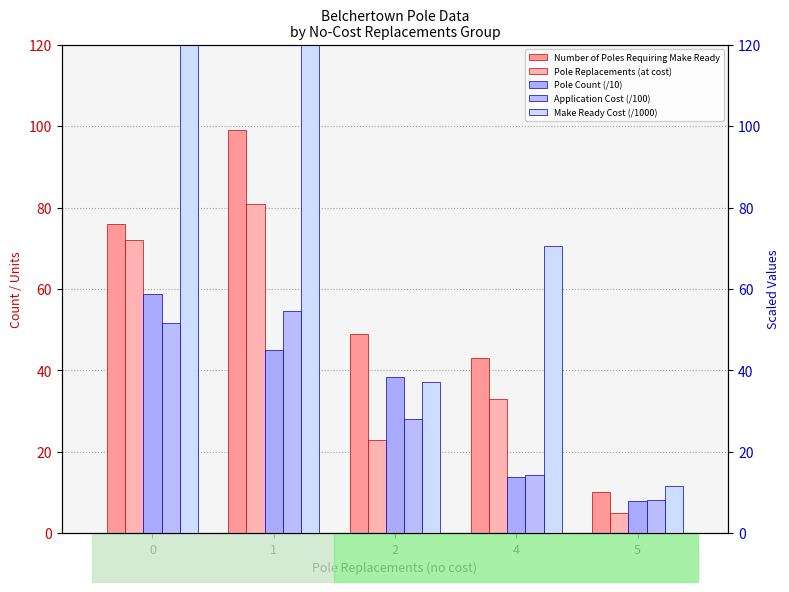

Does the chart contain stacked bars?

No